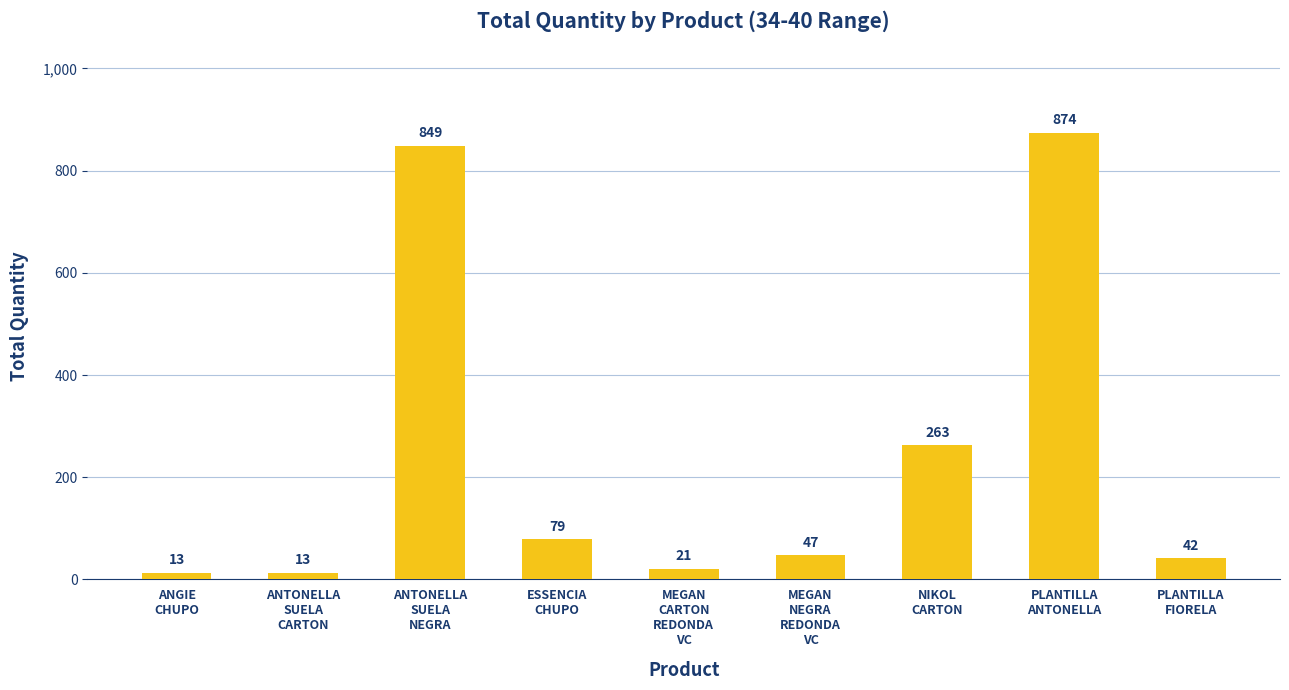

What is the greatest value displayed?

874